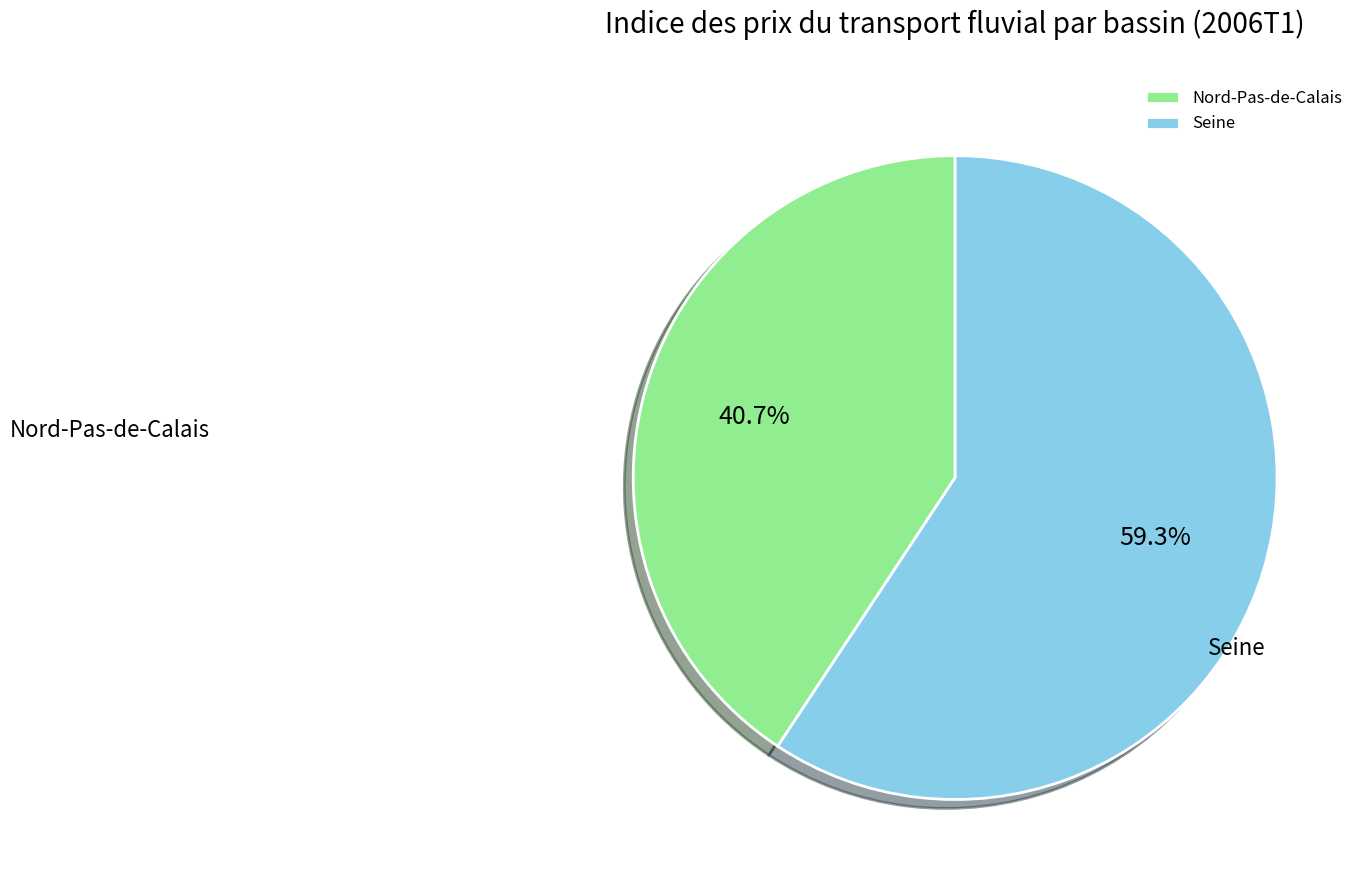

Which has a higher value, Nord-Pas-de-Calais or Seine?

Seine